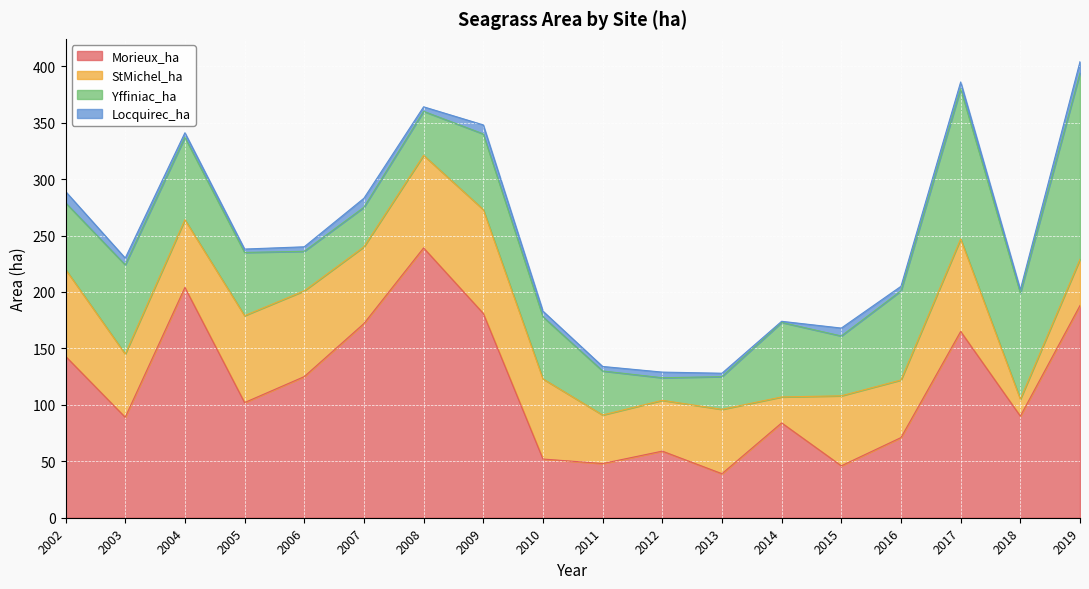

What value does the StMichel_ha series have at 2009?

92